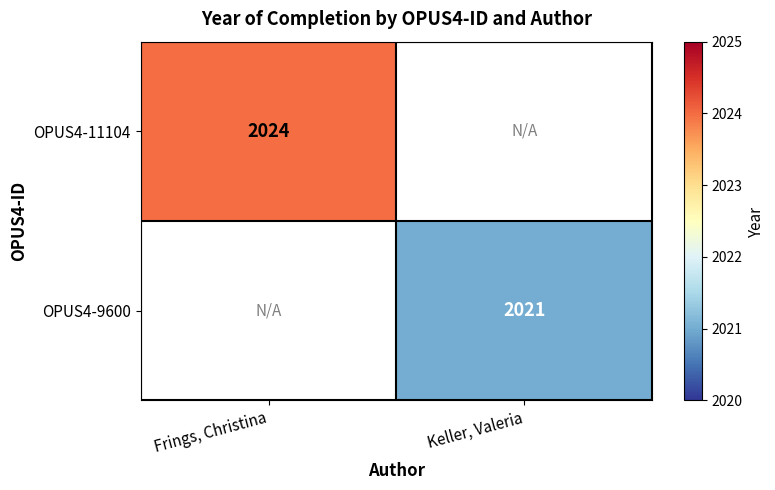

Is the value of OPUS4-9600 at Keller, Valeria greater than the value of OPUS4-11104 at Frings, Christina?

No